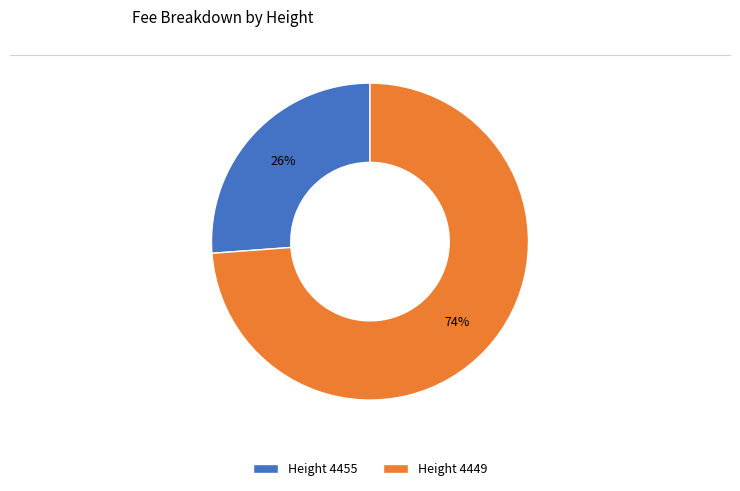

To the nearest percent, what portion does Height 4449 represent?

74%